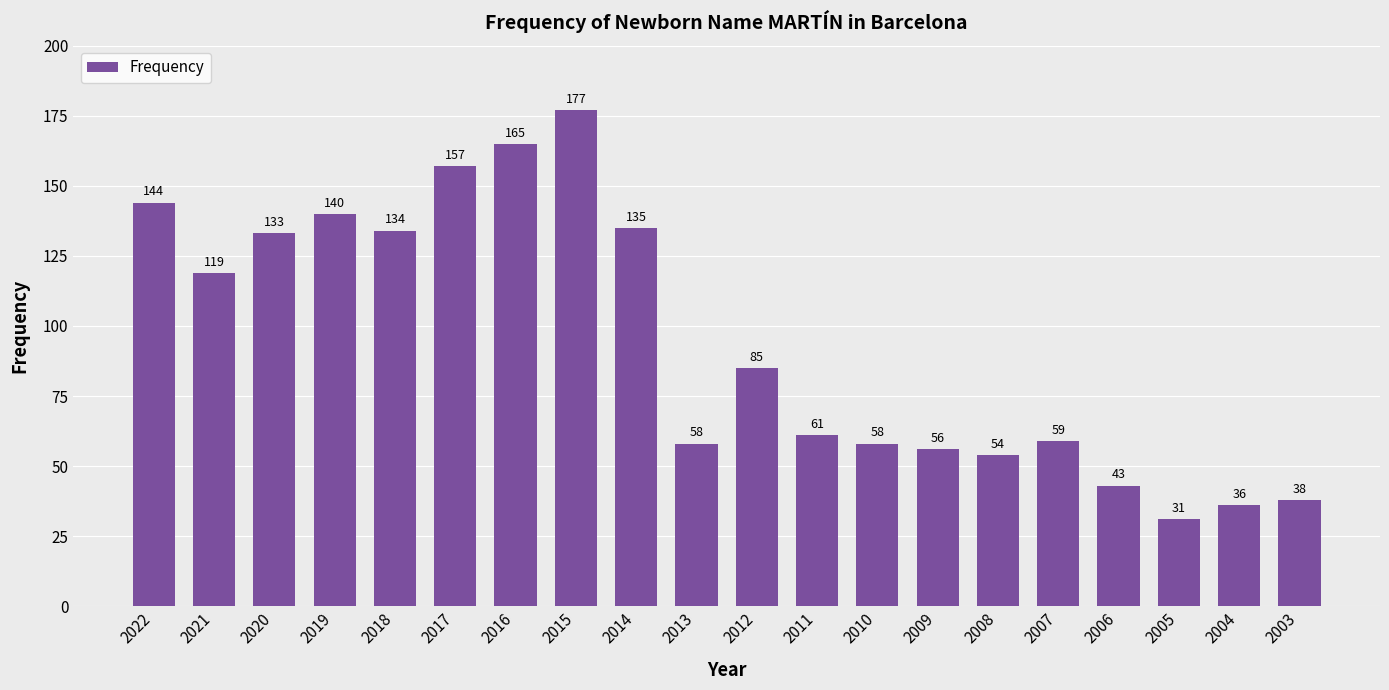

How many bars are there in total?

20